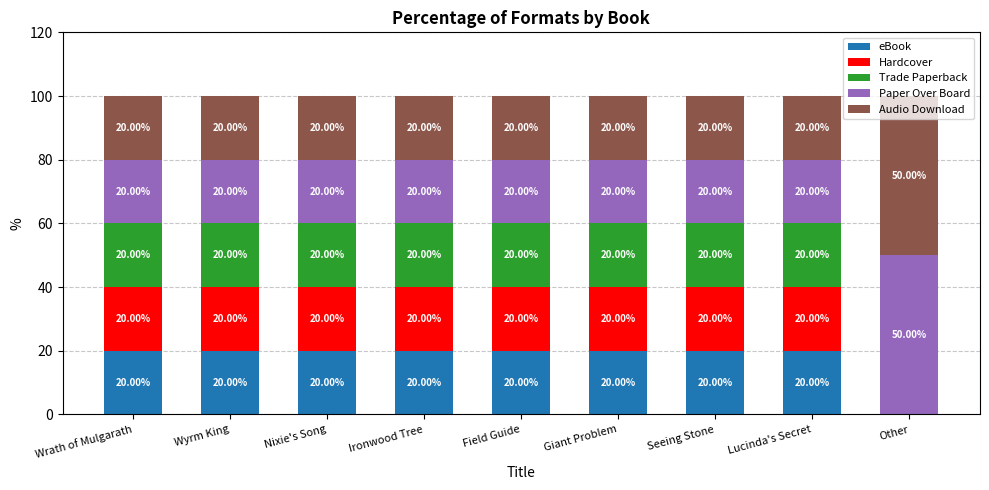

What are all the series names shown in the legend?

eBook, Hardcover, Trade Paperback, Paper Over Board, Audio Download